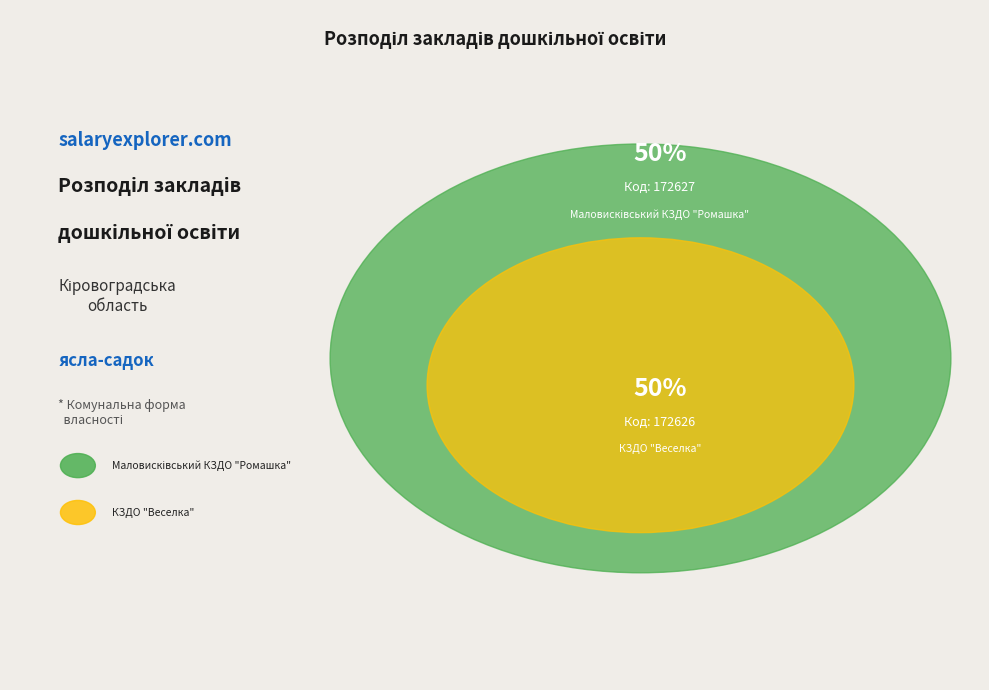

To the nearest percent, what portion does Маловисківський КЗДО "Ромашка" represent?

50%